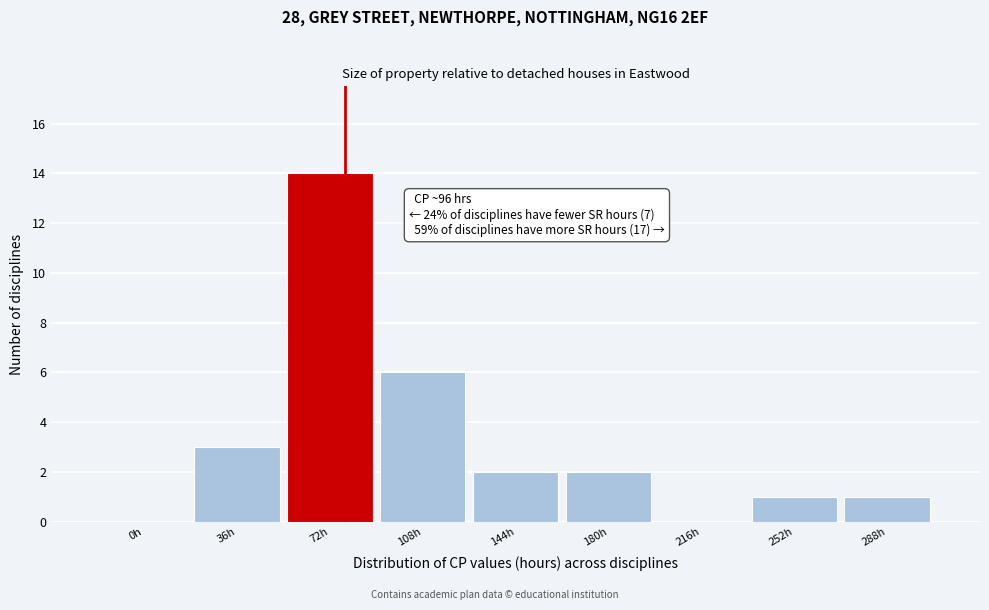

Reading left to right, extract all data points from this chart.

0h=0	36h=3	72h=14	108h=6	144h=2	180h=2	216h=0	252h=1	288h=1